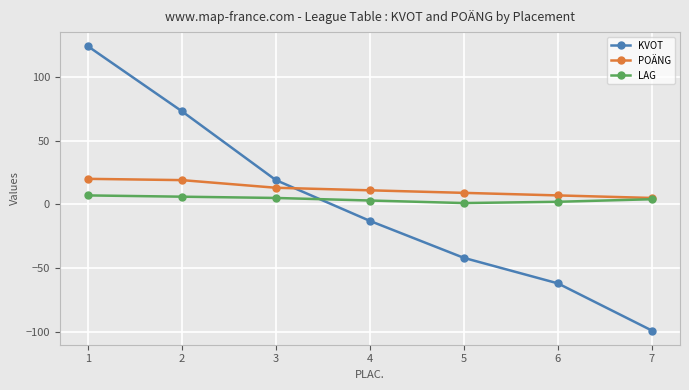

Where do LAG and KVOT first cross each other?

3 and 4